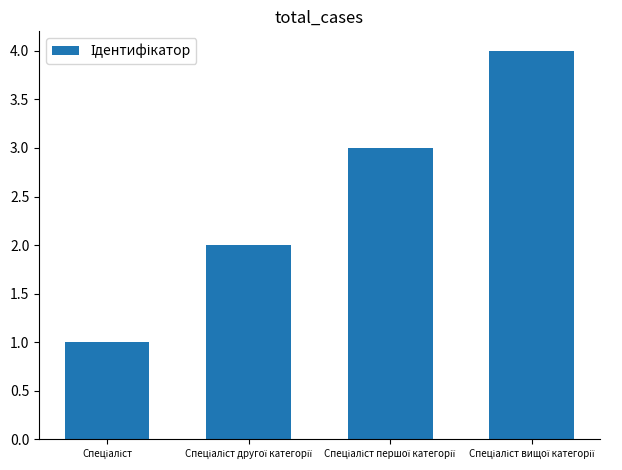

What is the greatest value displayed?

4